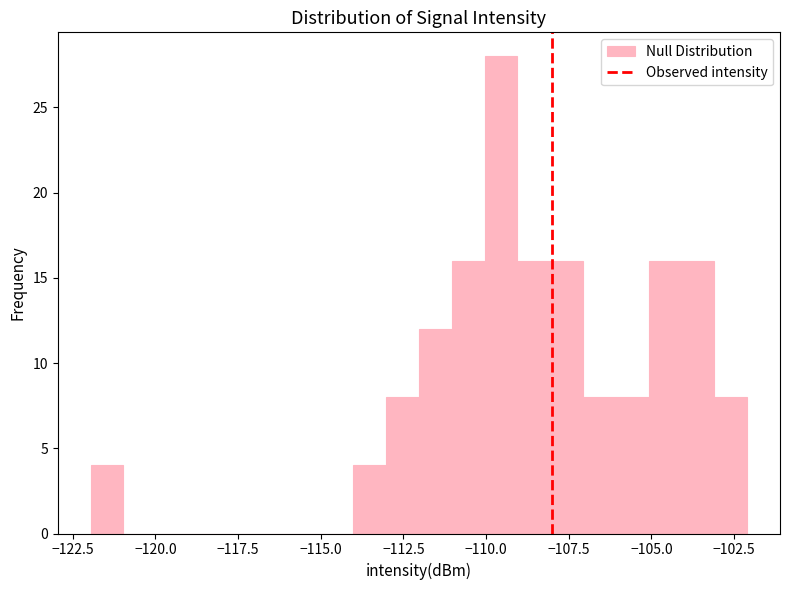

Read against the x-axis, roughly where is the centre of the tallest bar?

-109.5